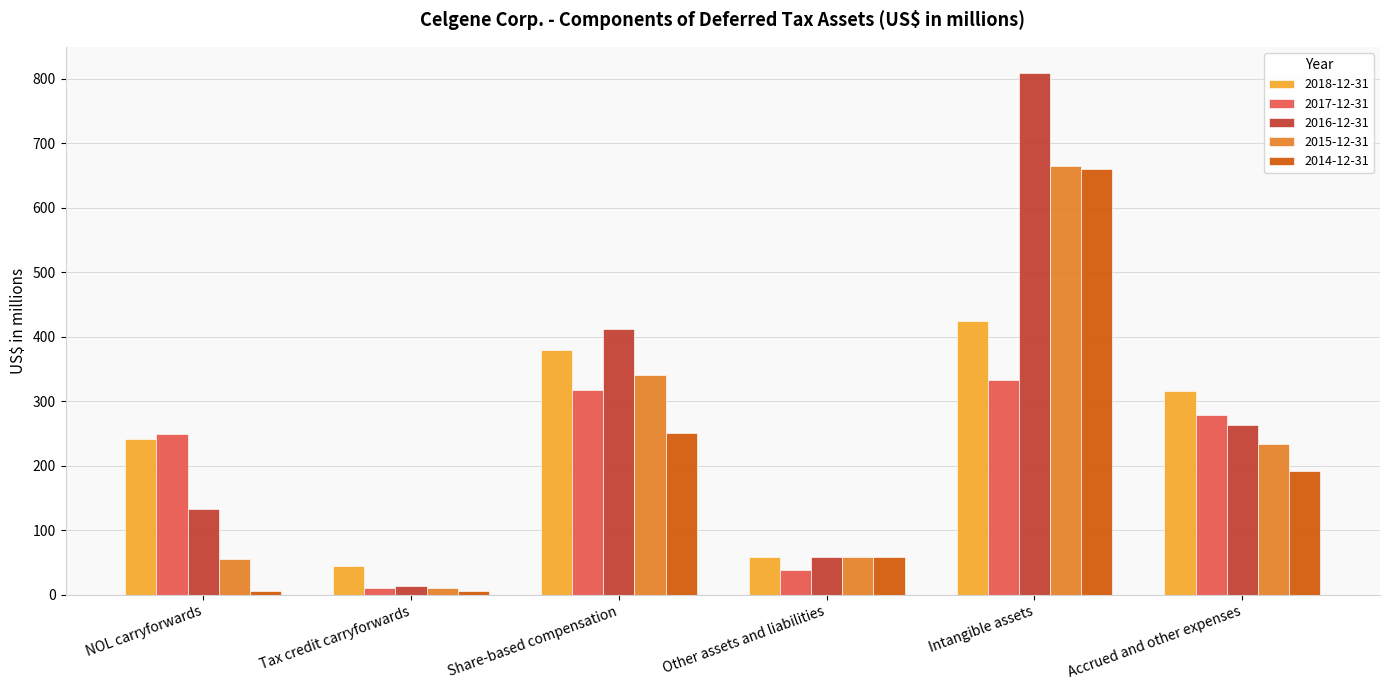

At how many categories does at least one series exceed 565?

1